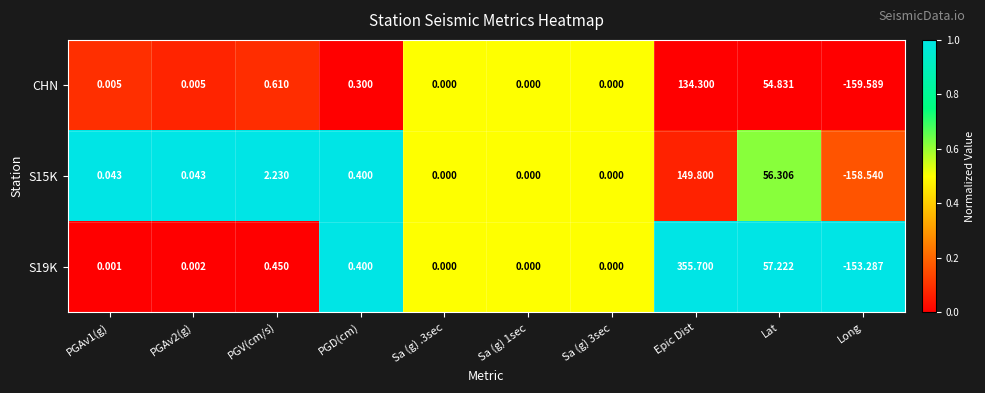

Is the value of S15K at Sa (g) .3sec greater than the value of S19K at PGAv2(g)?

No